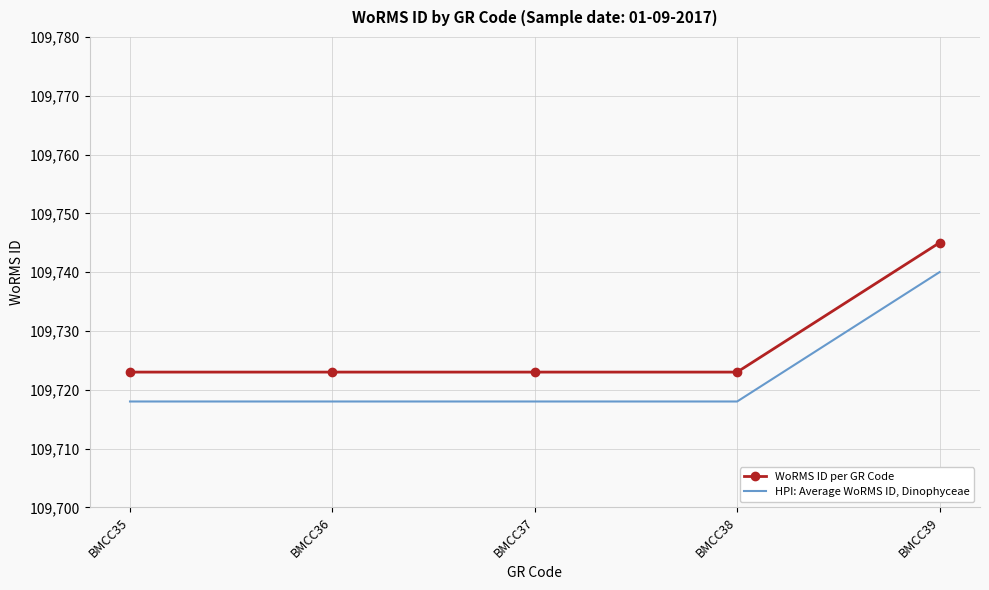

What is the difference between the WoRMS ID per GR Code values at BMCC37 and BMCC39?

22